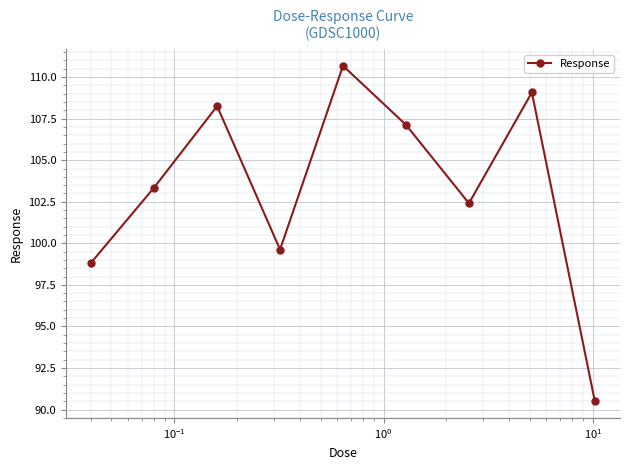

Reading left to right, transcribe all the data shown in this chart.

98.8	103.4	108.3	99.6	110.7	107.1	102.4	109.1	90.5